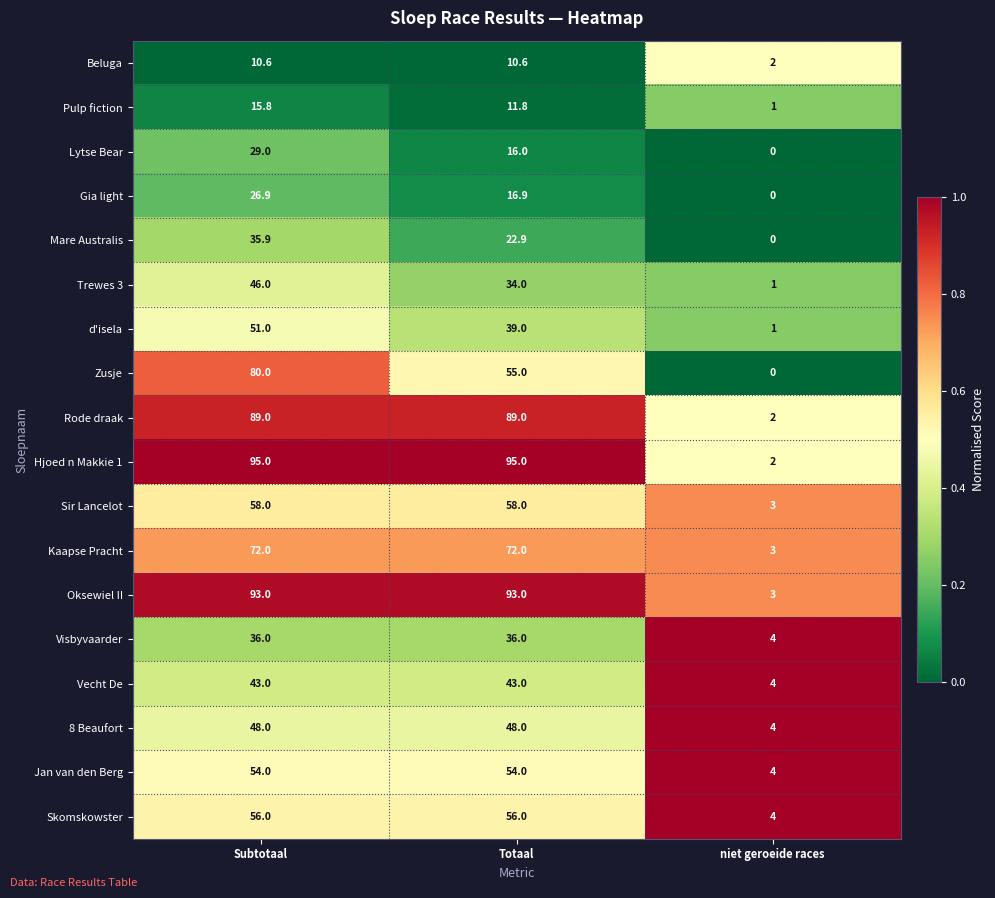

How many series are shown in this chart?

18